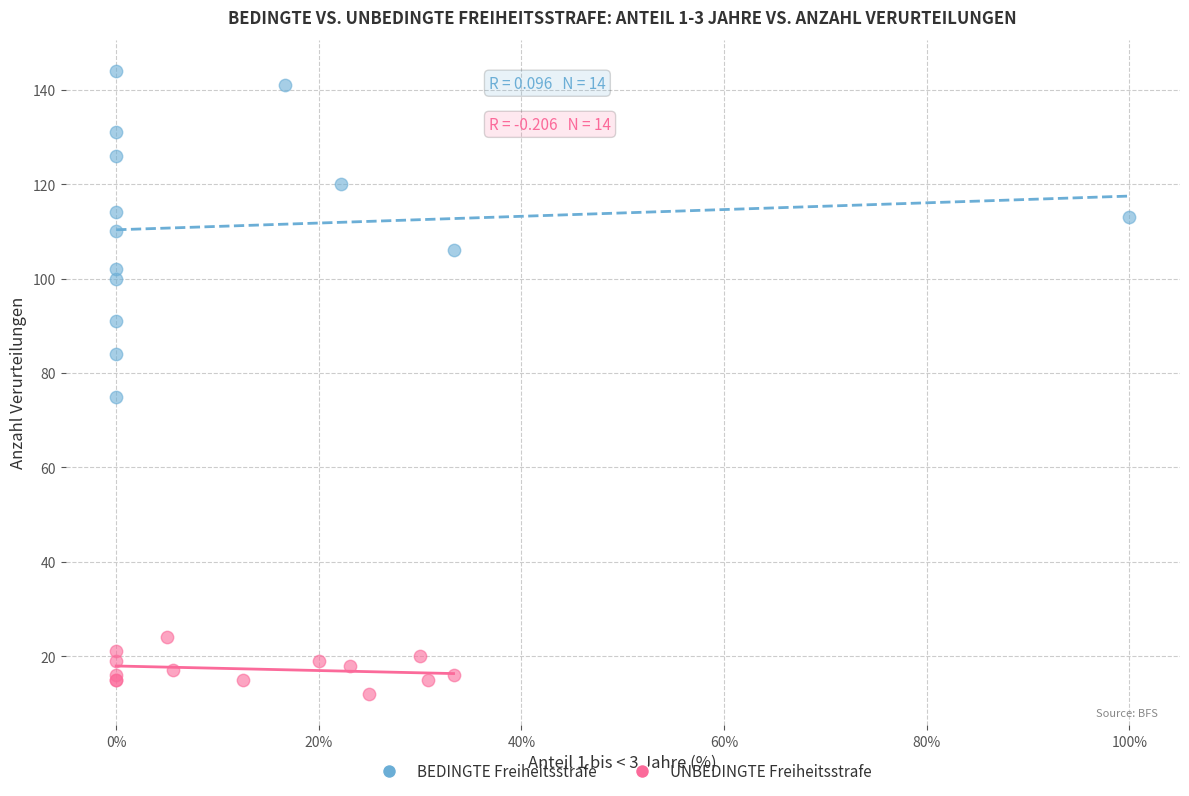

Which series has the largest Y range (max minus min)?

BEDINGTE Freiheitsstrafe